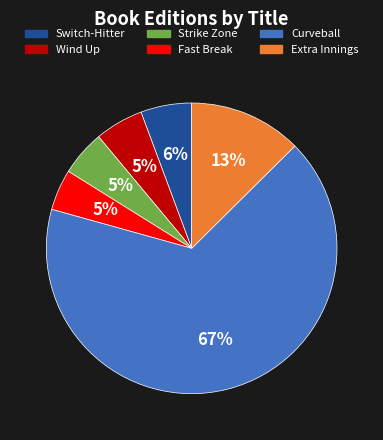

What is the majority slice?

Curveball